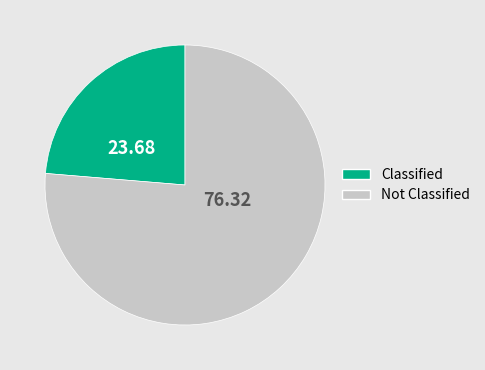

How many slices are in this pie chart?

2